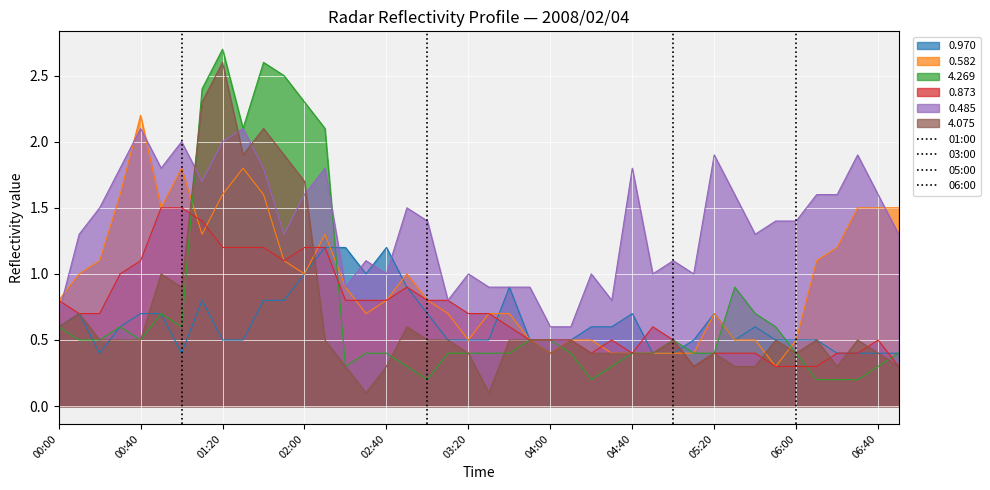

The value of 4.075 at 00:00 is 0.3. True or false?

False